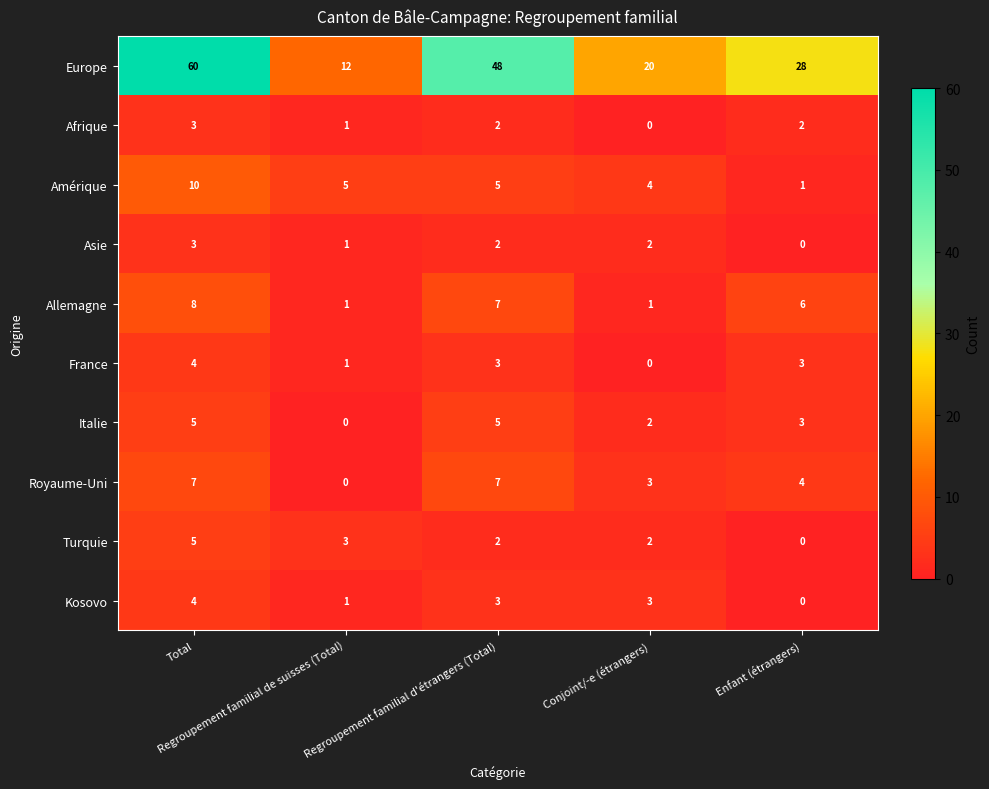

How many Afrique values are between 1 and 2?

3